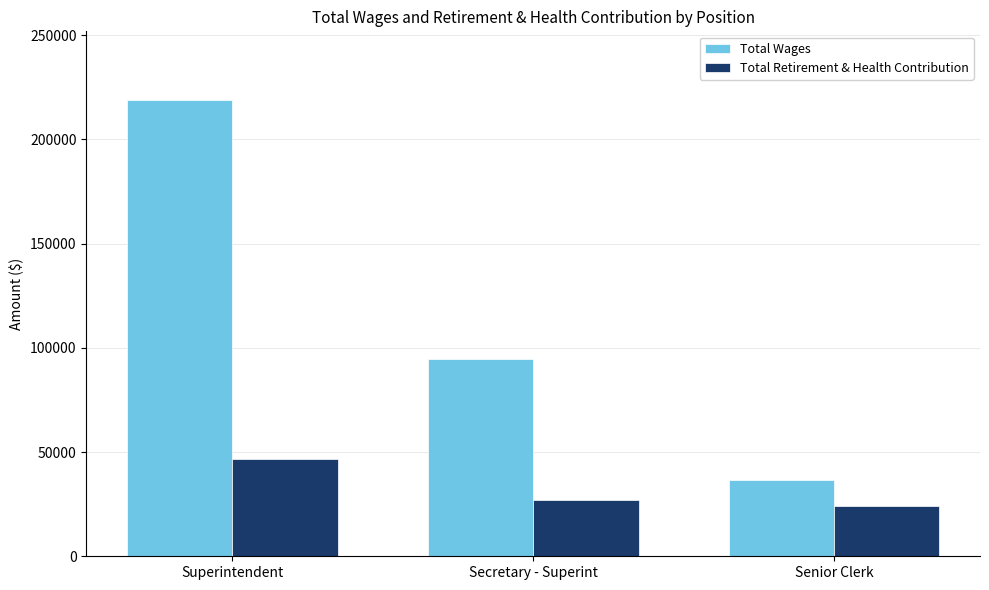

Is it true that Total Wages equals 46963 at Superintendent?

False